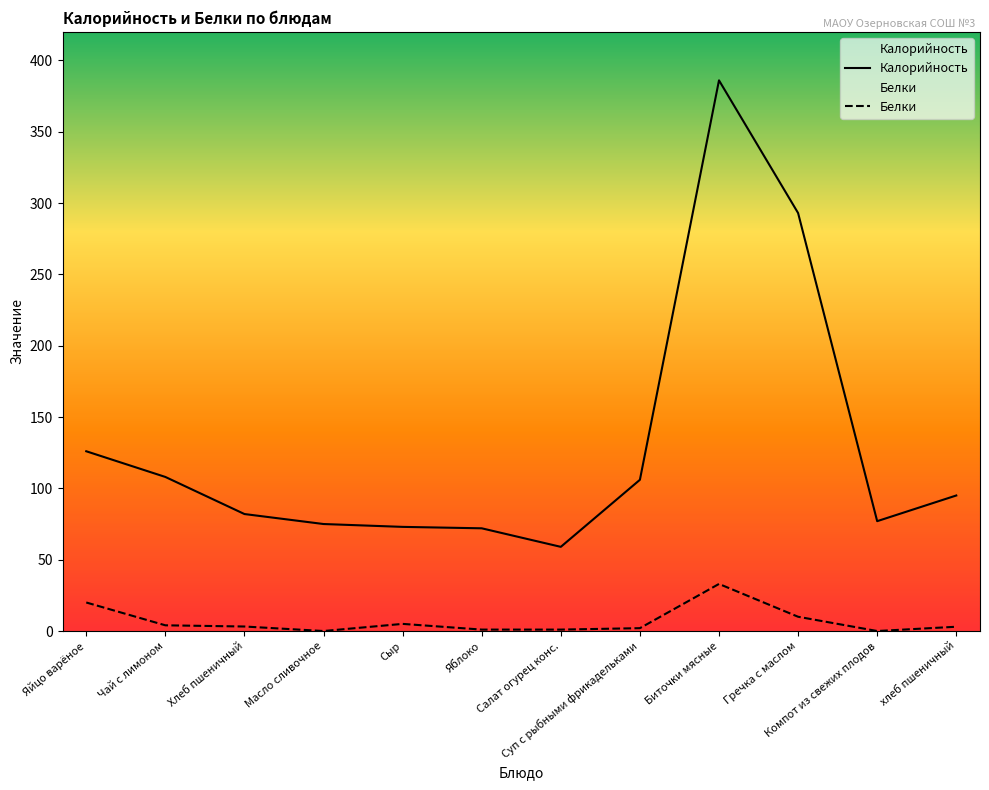

Reading left to right, what are all the values shown in this chart?

Калорийность: Яйцо варёное=126.0	Чай с лимоном=108.0	Хлеб пшеничный=82.0	Масло сливочное=75.0	Сыр=73.0	Яблоко=72.0	Салат огурец конс.=59.0	Суп с рыбными фрикадельками=106.0	Биточки мясные=386.0	Гречка с маслом=293.0	Компот из свежих плодов=77.0	хлеб пшеничный=95.0
Белки: Яйцо варёное=20.0	Чай с лимоном=4.0	Хлеб пшеничный=3.2	Масло сливочное=0.0	Сыр=5.0	Яблоко=1.0	Салат огурец конс.=1.0	Суп с рыбными фрикадельками=2.0	Биточки мясные=33.0	Гречка с маслом=10.0	Компот из свежих плодов=0.0	хлеб пшеничный=3.0